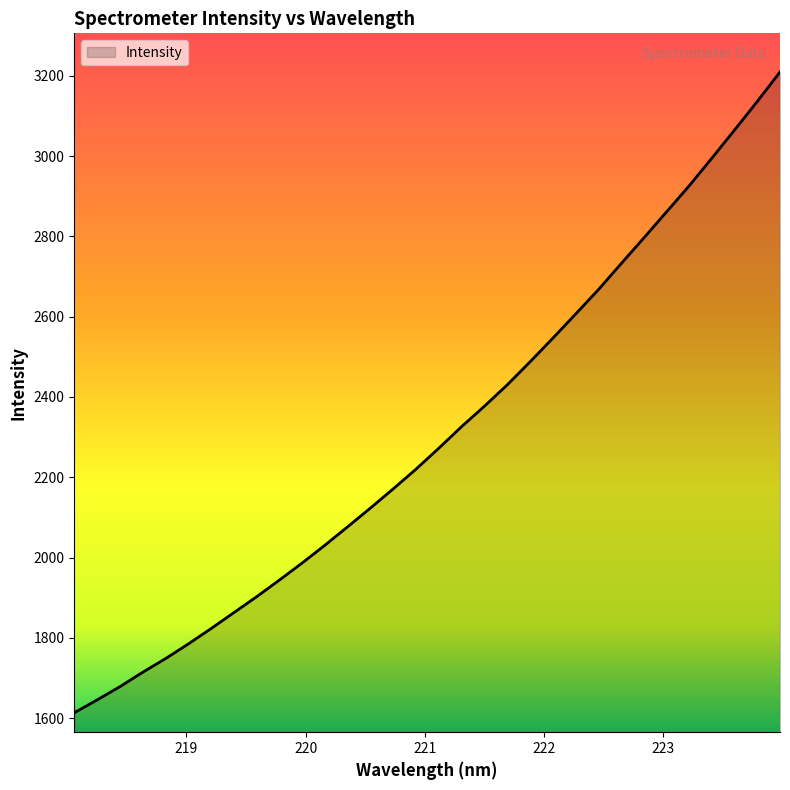

True or false: there are more than 1 points higher than both neighbors.

False